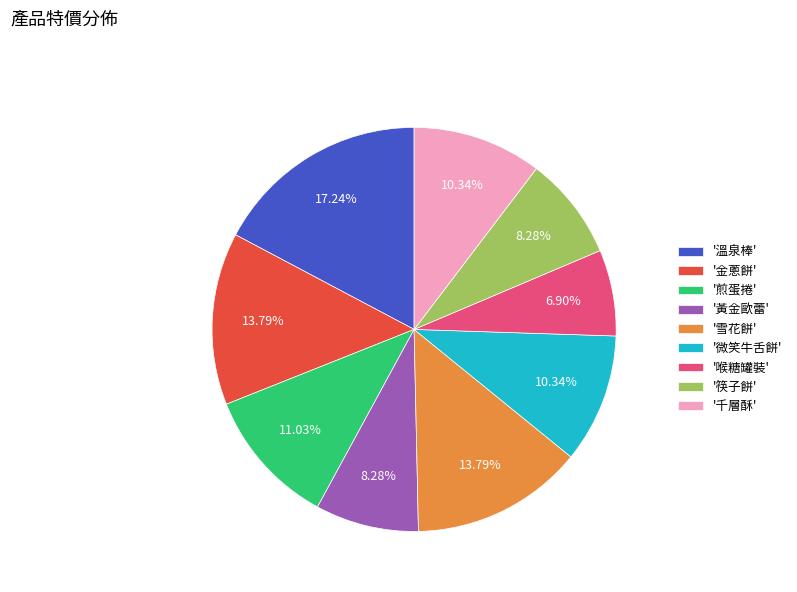

Count the number of slices in the pie.

9